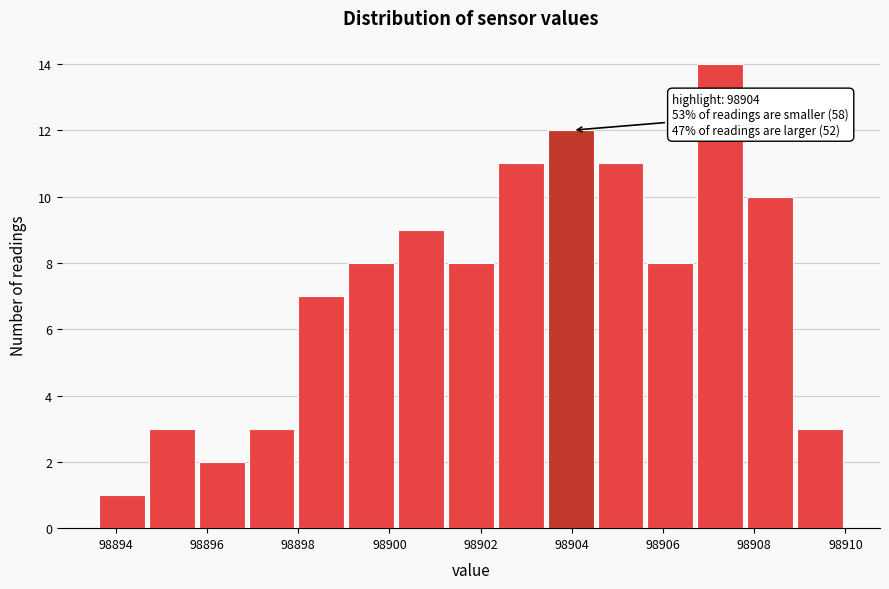

Over which range of the x-axis is the bar tallest?

98906.8 to 98907.8